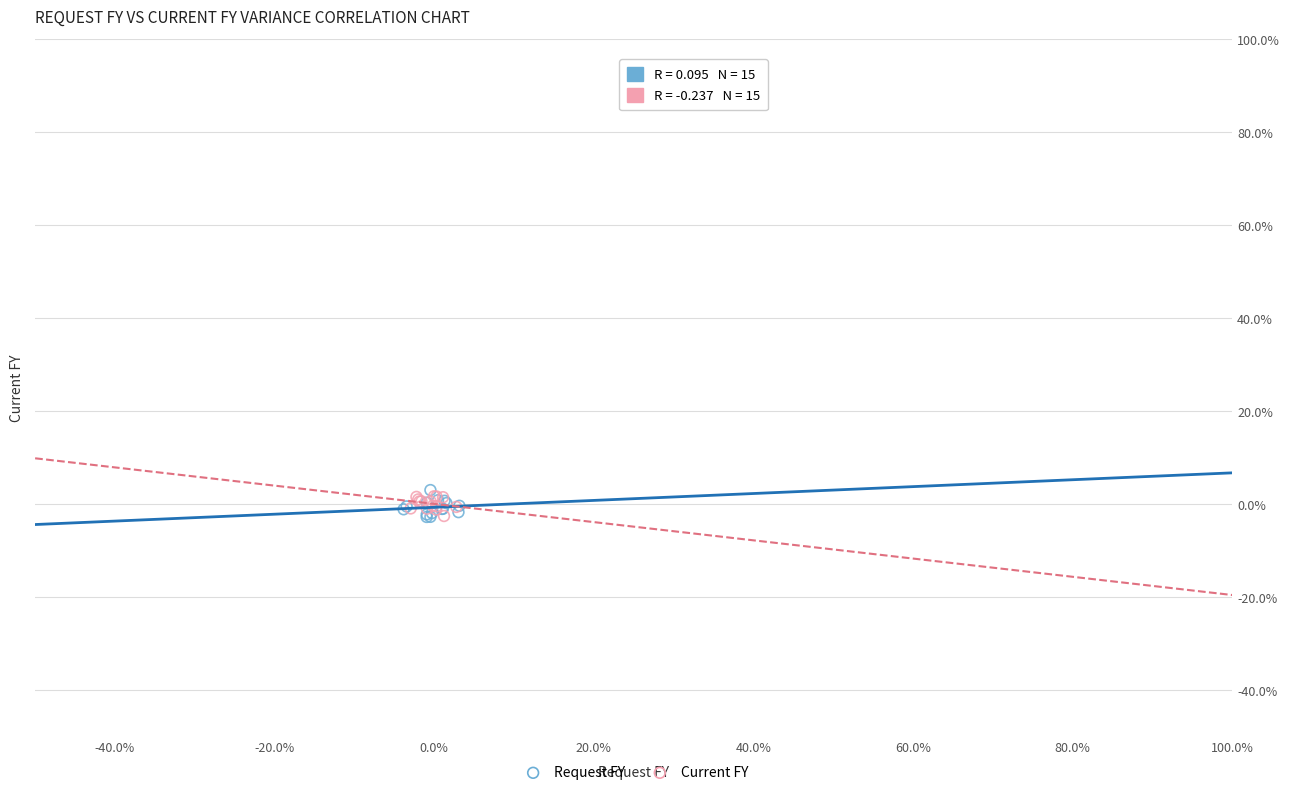

Which series has the largest Y range (max minus min)?

Request FY